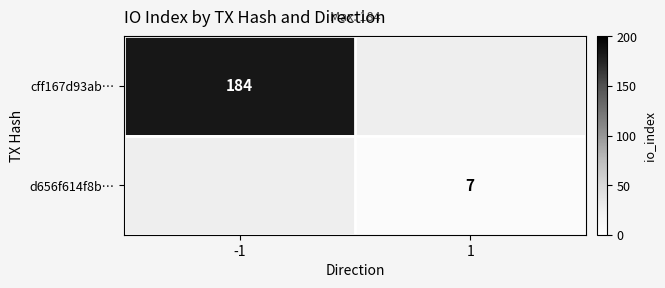

Count the number of data series in this chart.

2